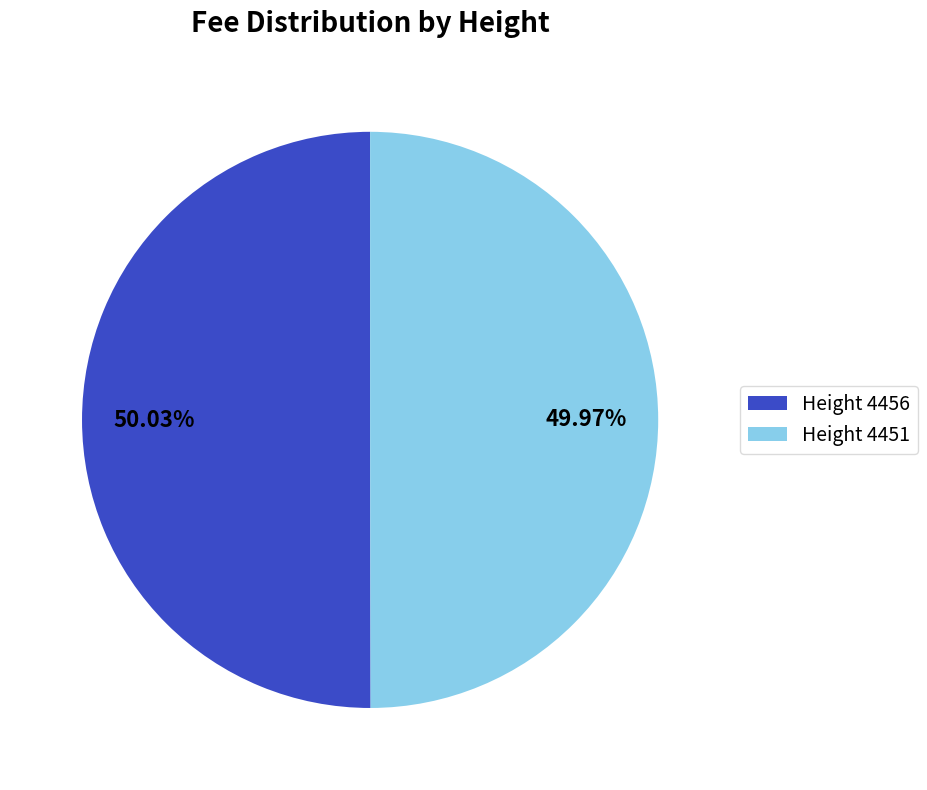

Is the sum of Height 4451 and Height 4456 greater than half?

Yes